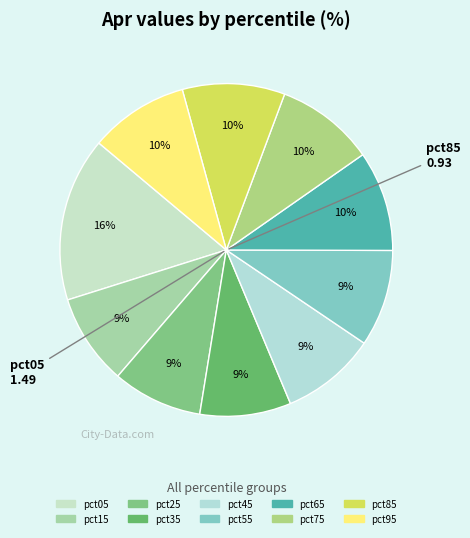

To the nearest percent, what percentage of the pie is pct35?

9%